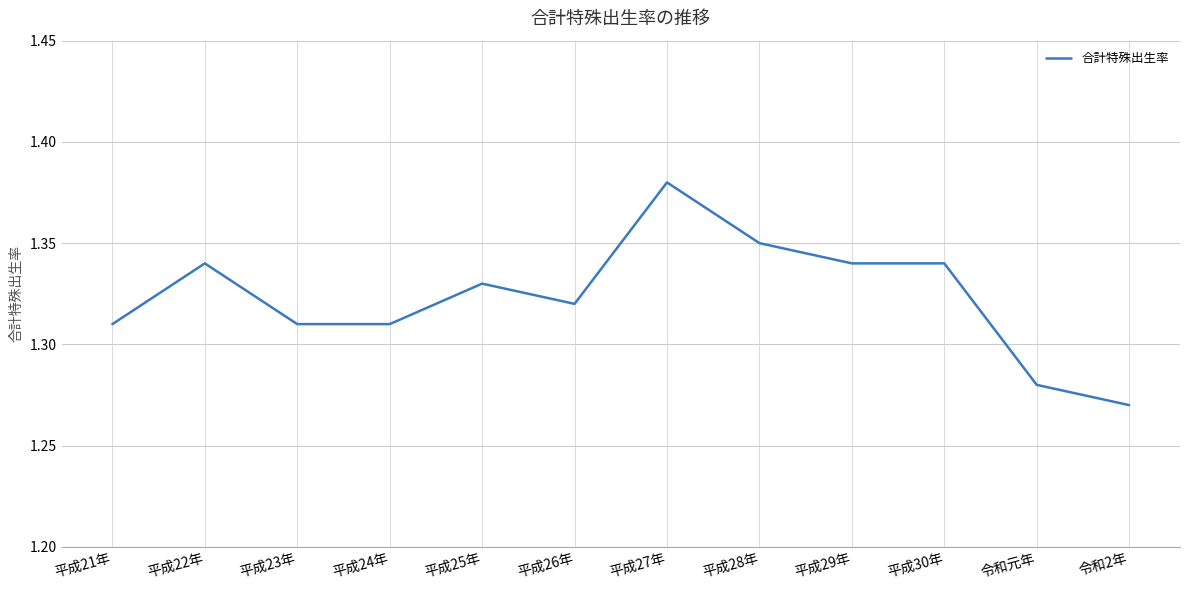

What is the ratio of the value at 平成23年 to the value at 平成29年?

1.0